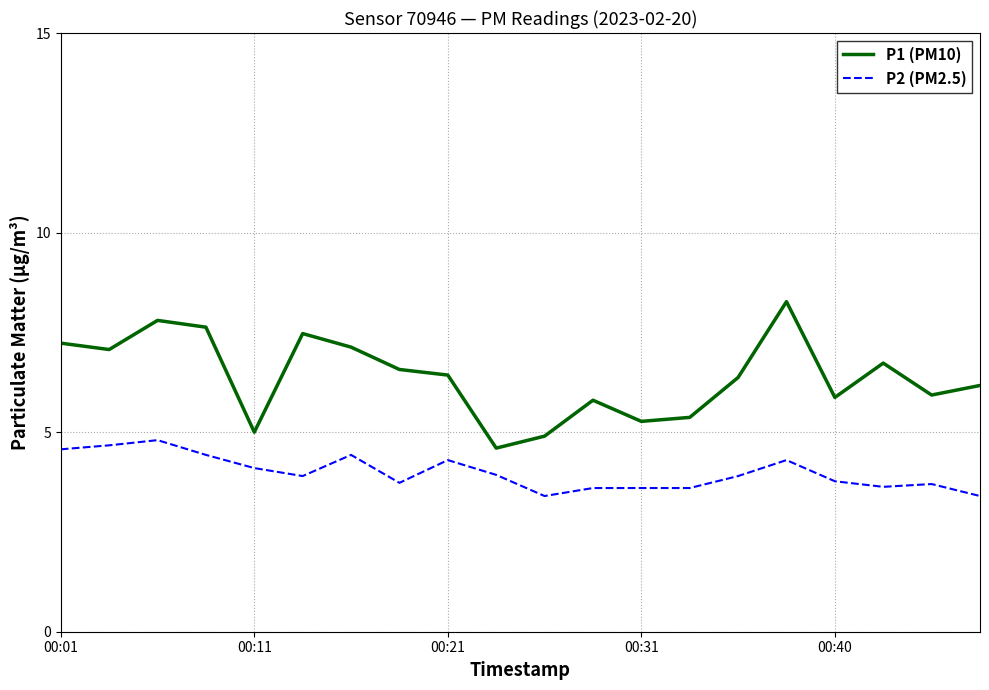

What is the average value of the P2 (PM2.5) series?

4.0